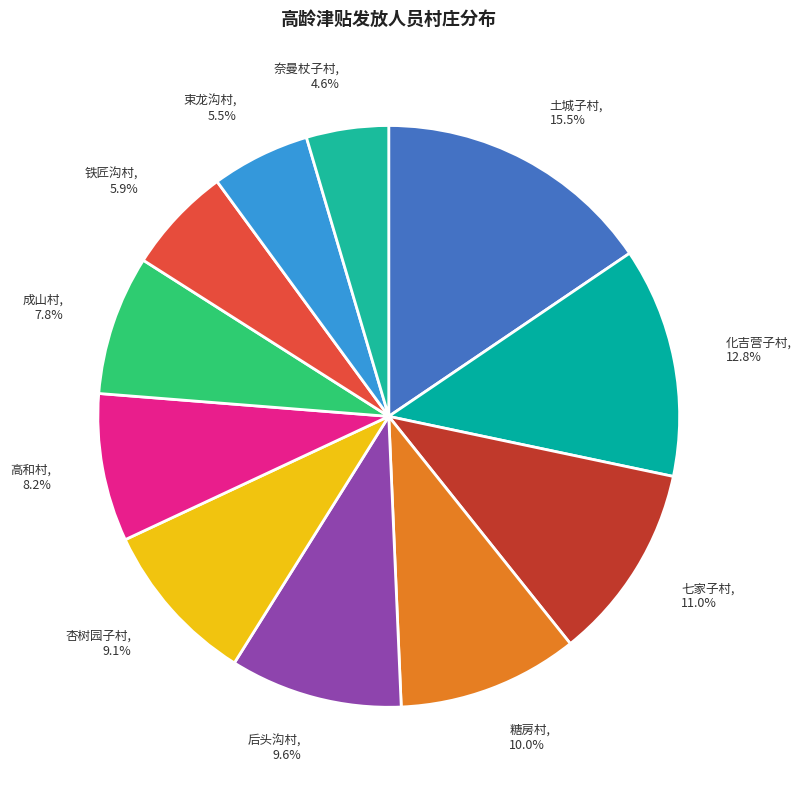

Combined, do 高和村 and 束龙沟村 account for over 50%?

No